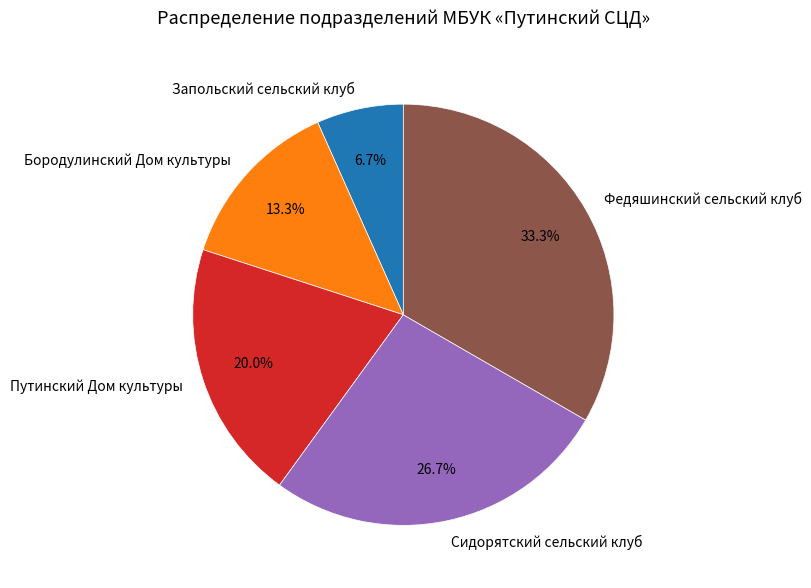

Which category has the biggest portion of the pie?

Федяшинский сельский клуб